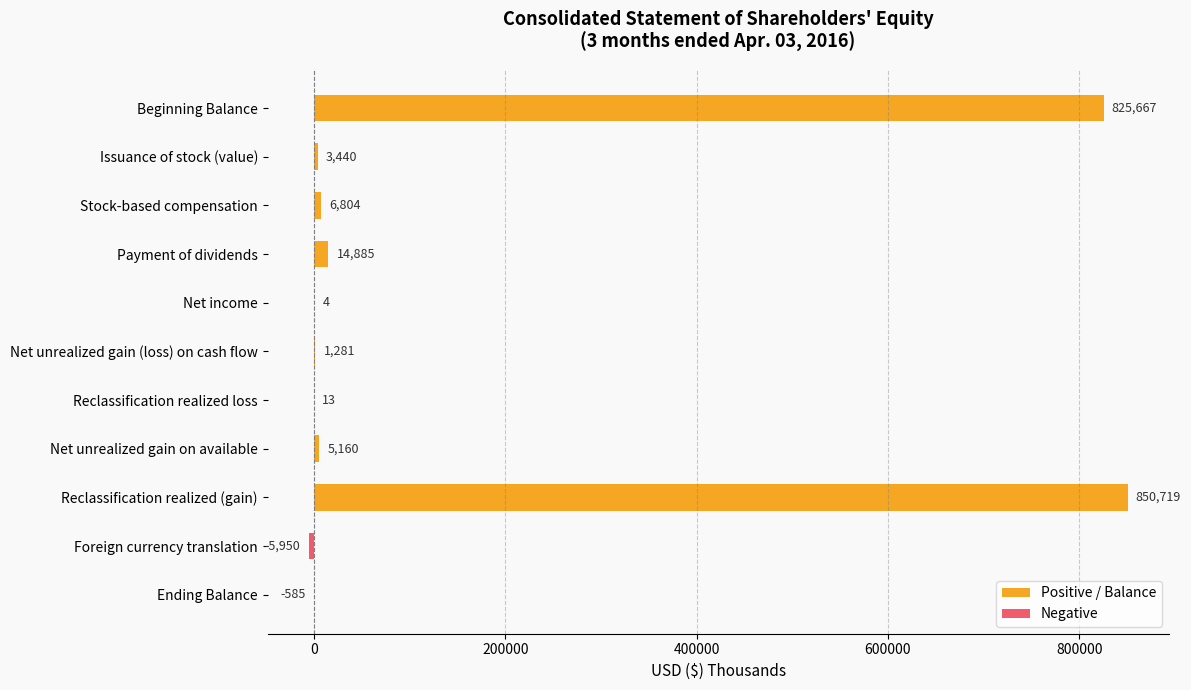

What is the difference between the maximum and minimum values?

856669